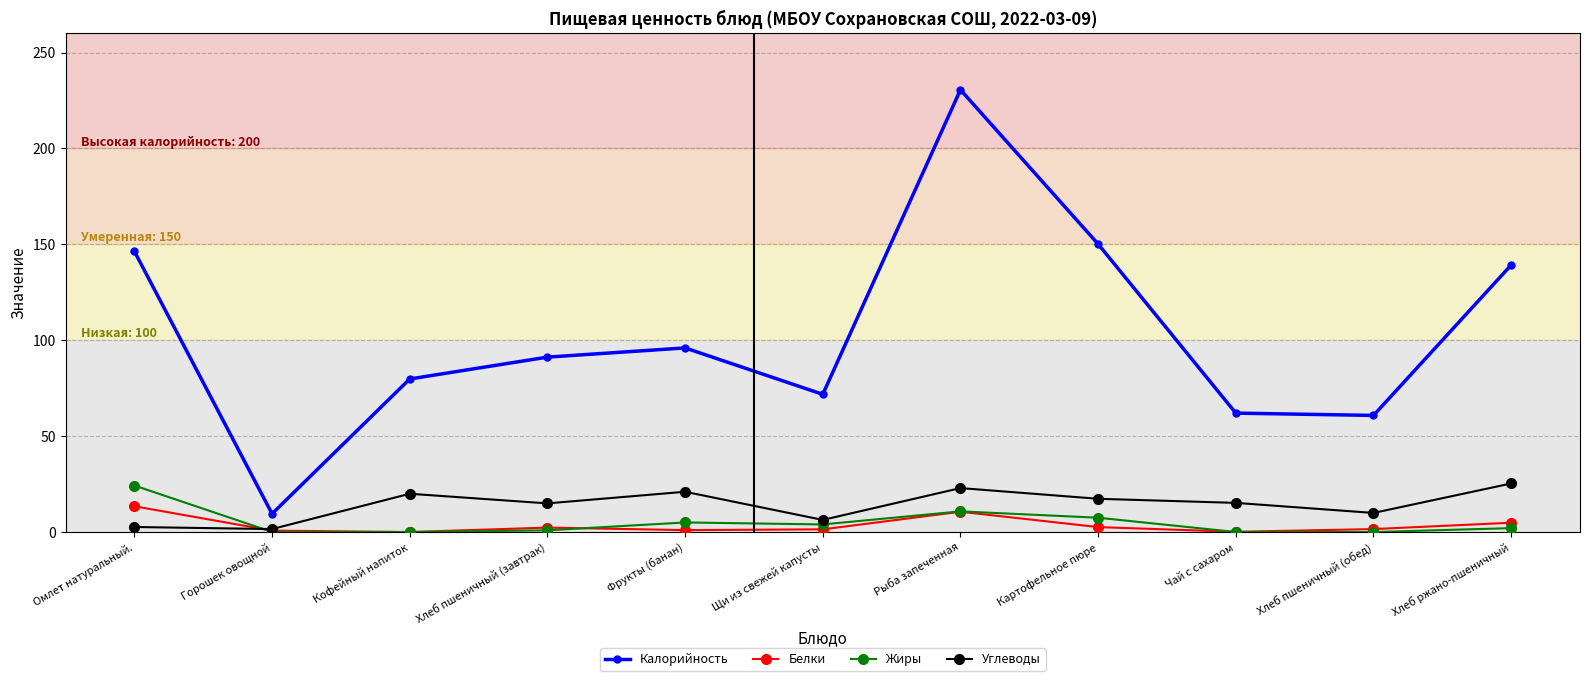

Where is Жиры nearest to the value 12?

Рыба запеченная